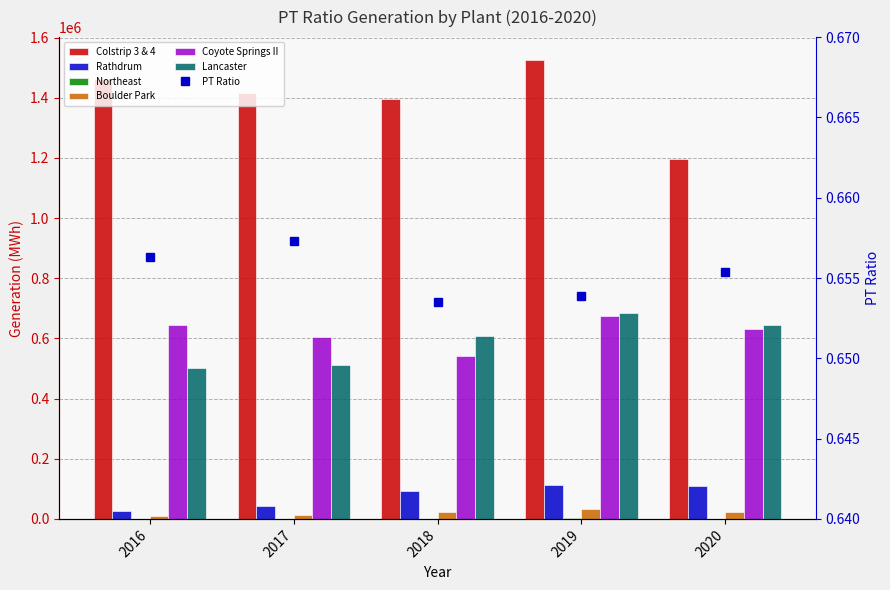

What is the difference between the highest and lowest values at 2018?

1394388.1